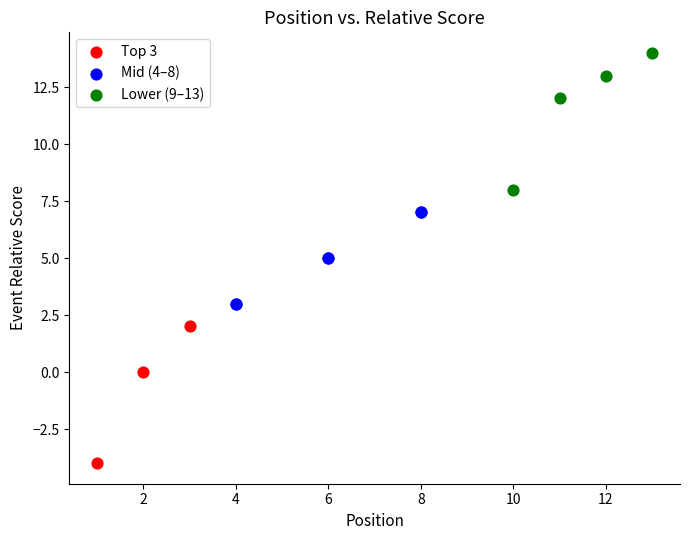

Which series contains the highest Y value?

Lower (9–13)